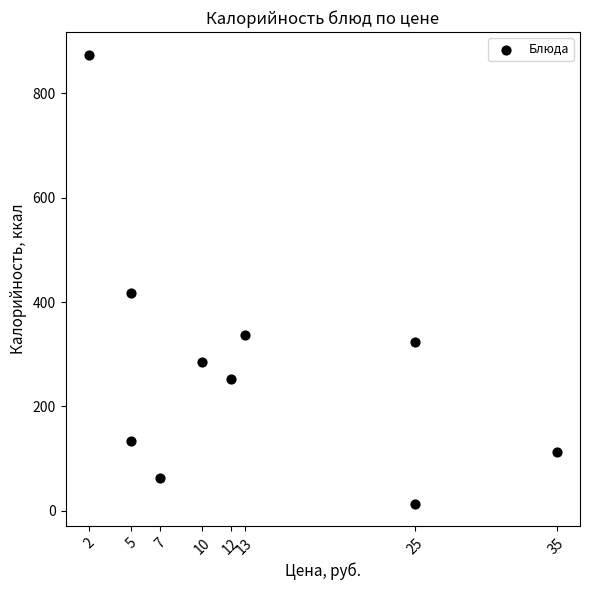

What is the average Y value?

281.2